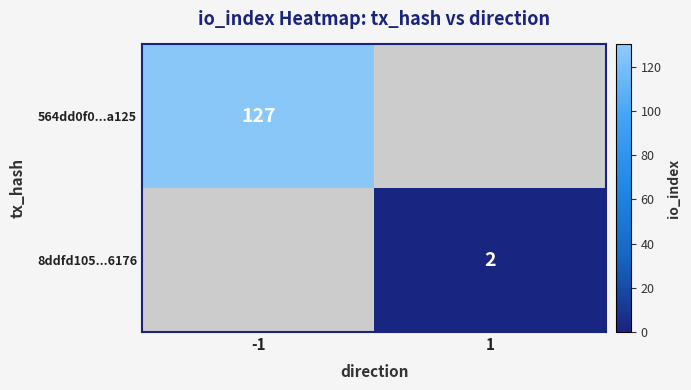

The 564dd0f0...a125 series shows 127 at -1. True or false?

True